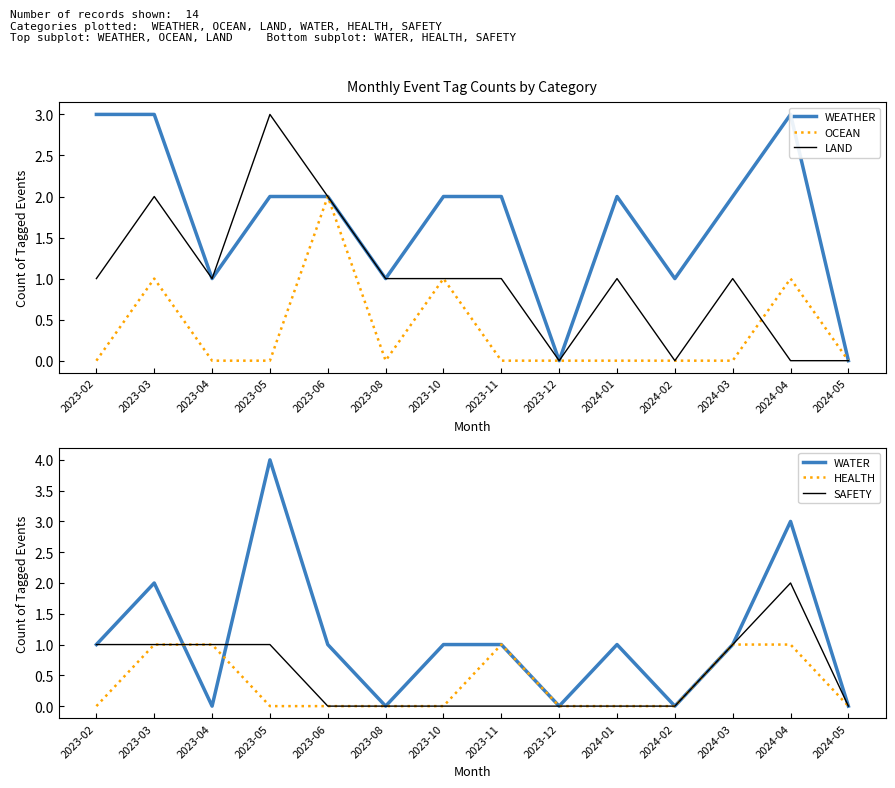

What is the spread (max minus min) of values at 2023-11?

2